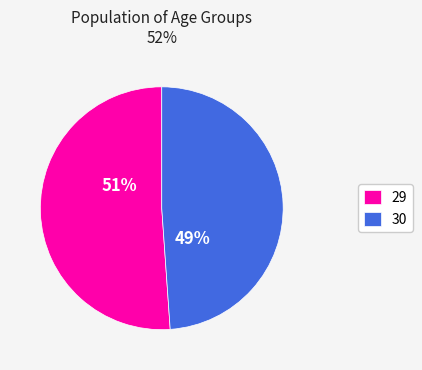

Does 29 represent more than half of the total?

Yes